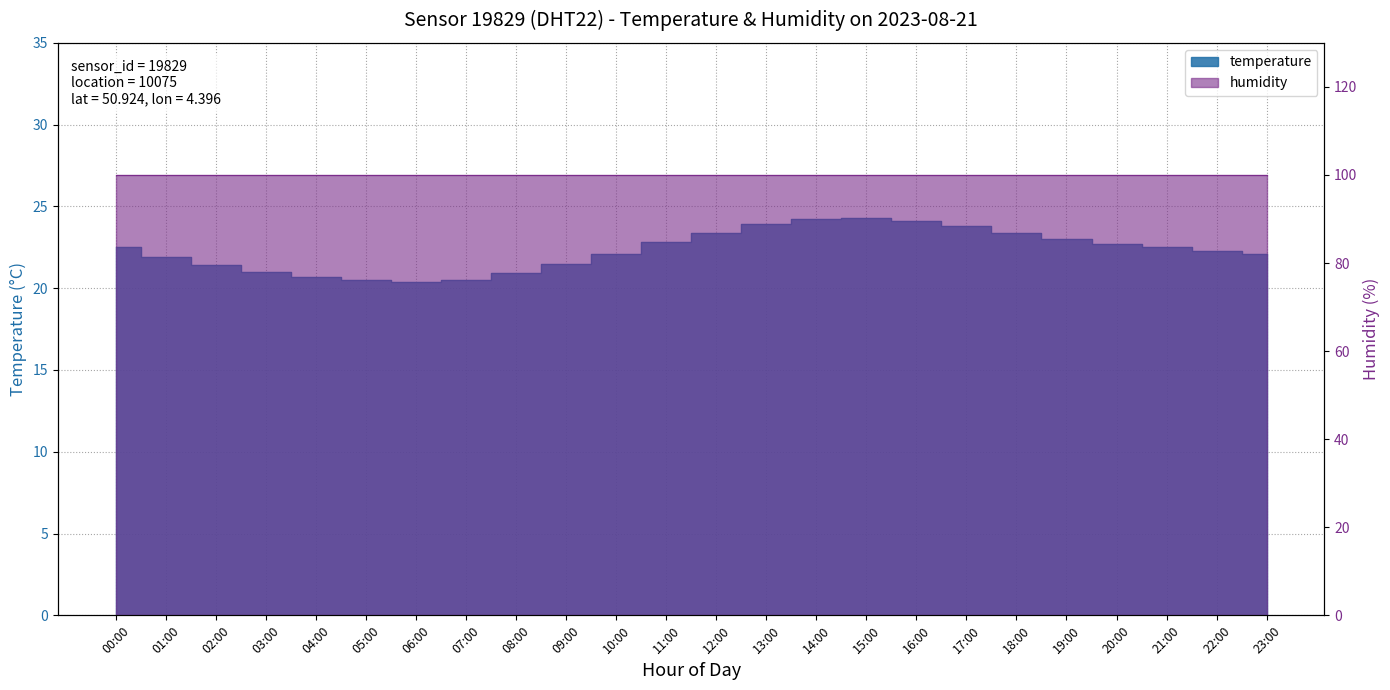

What is the change in value from 09:00 to 18:00?

+1.9